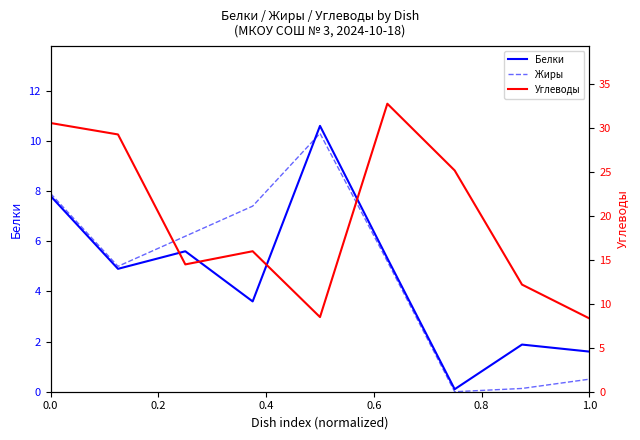

How many data points in Жиры are less than 5?

3